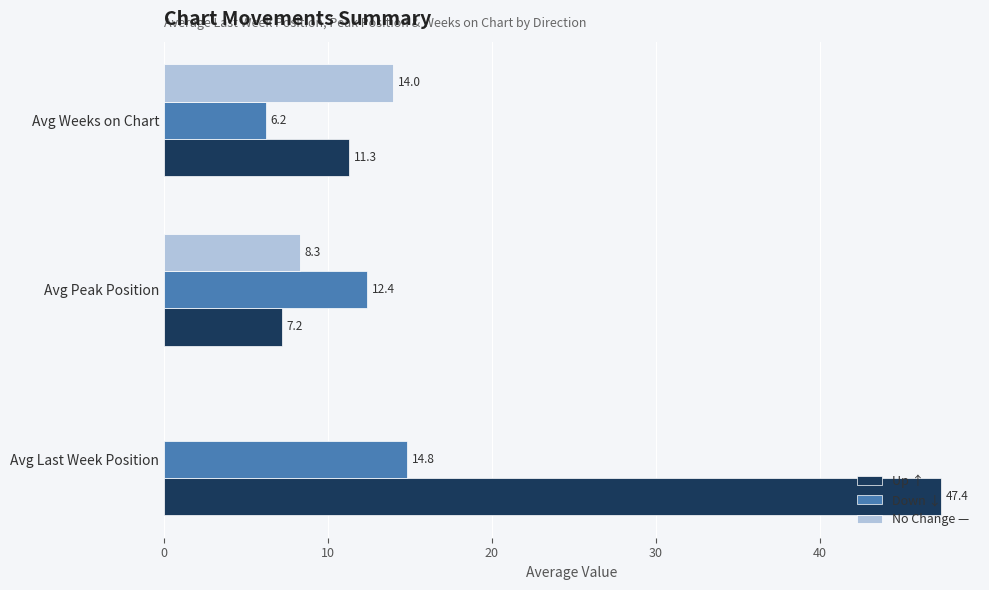

The value of Down ↓ at Avg Last Week Position is 23.3. True or false?

False